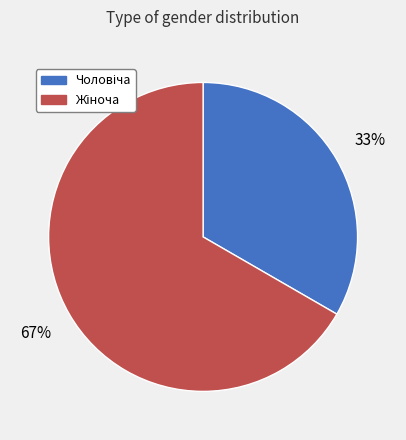

Does any single category account for the majority?

Yes